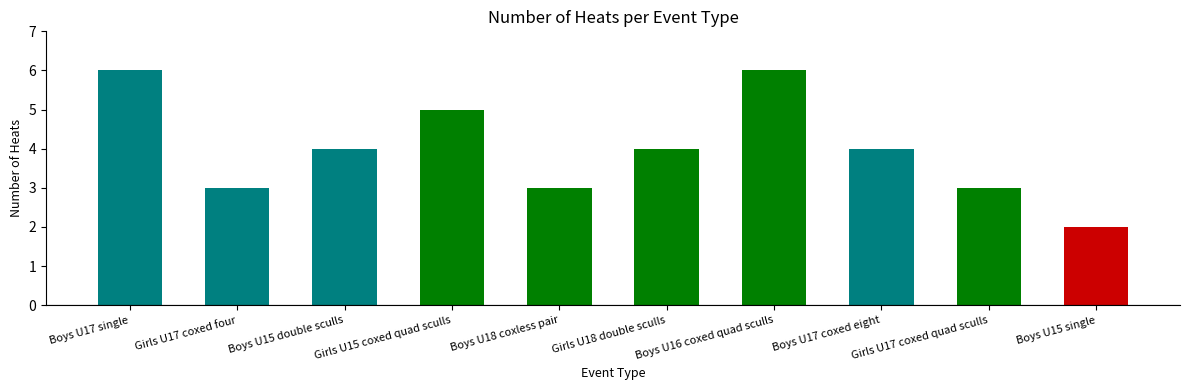

What is the label of the 7th bar from the right?

Girls U15 coxed quad sculls